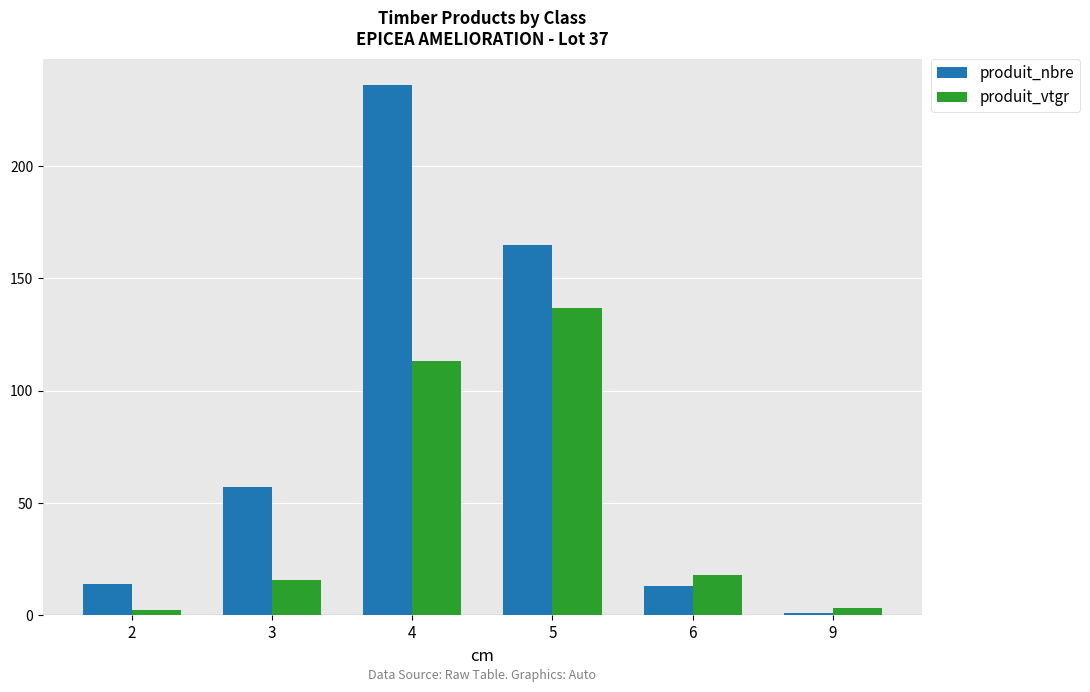

How many bars are there in total?

12